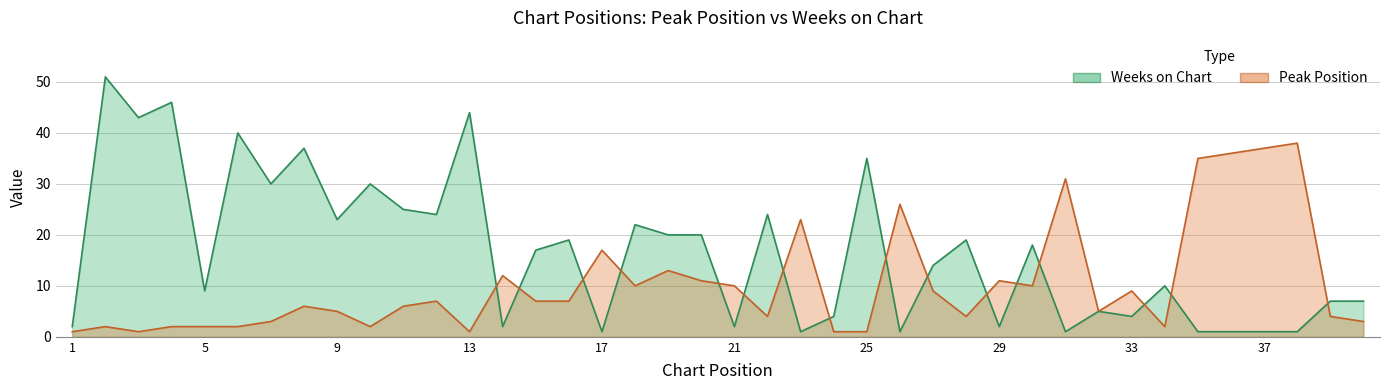

How many interior local peaks does the Weeks on Chart series have?

14